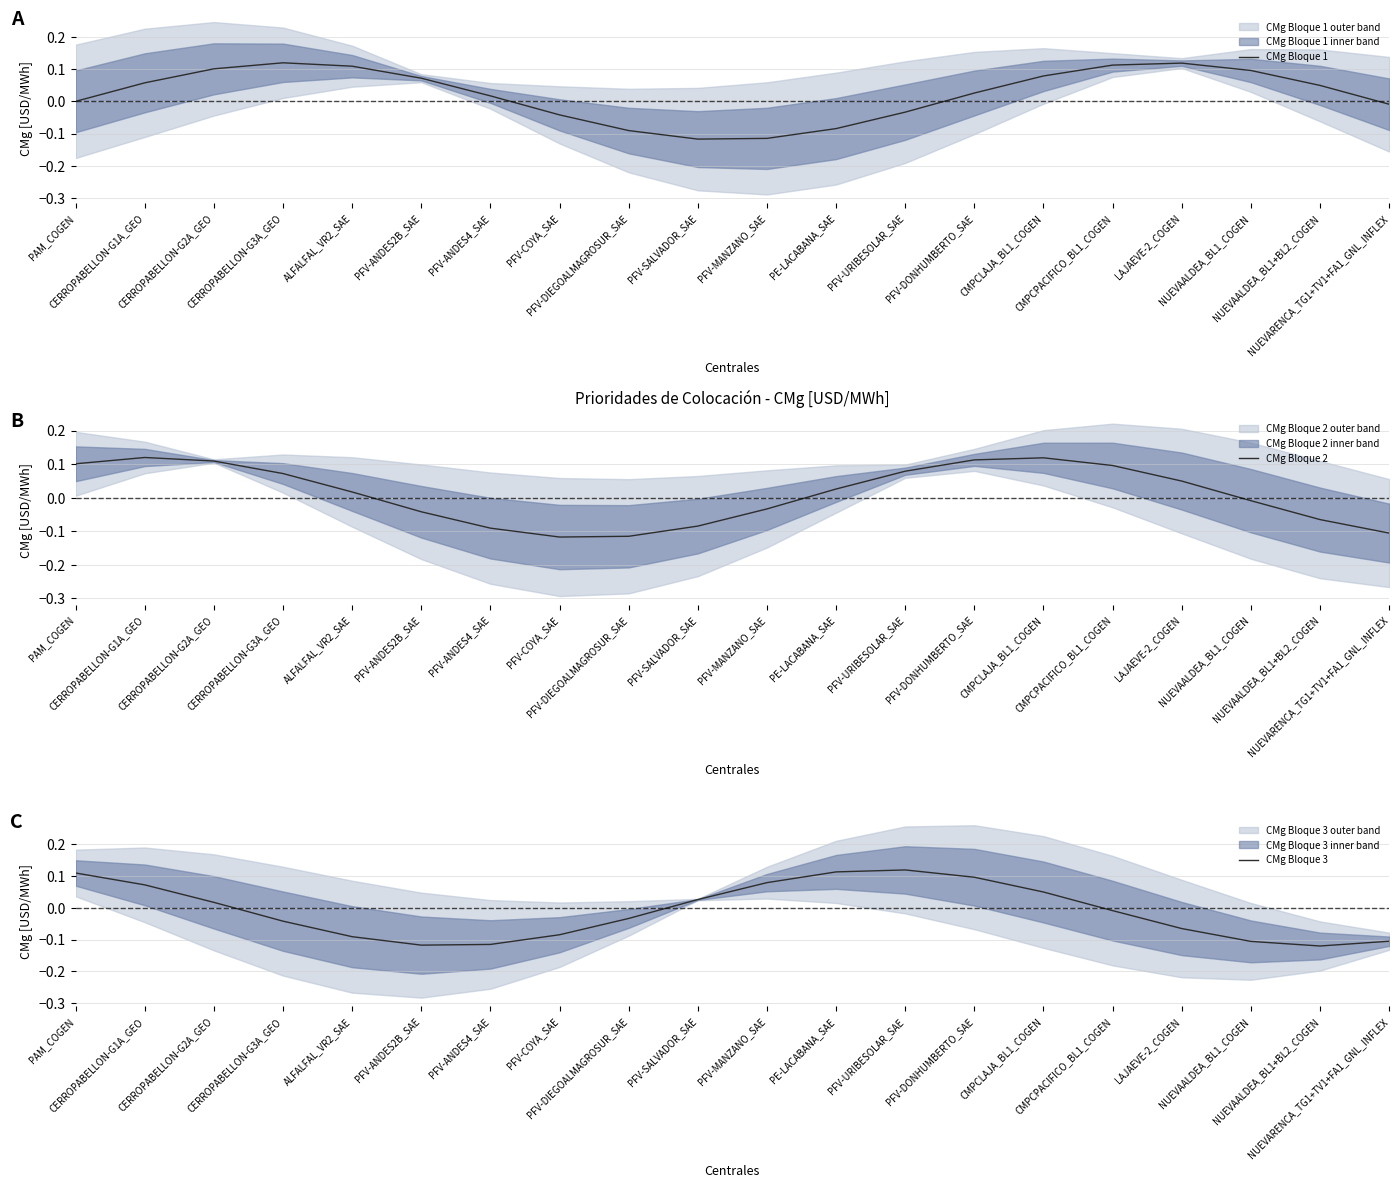

What position from the right is NUEVAALDEA_BL1_COGEN?

3